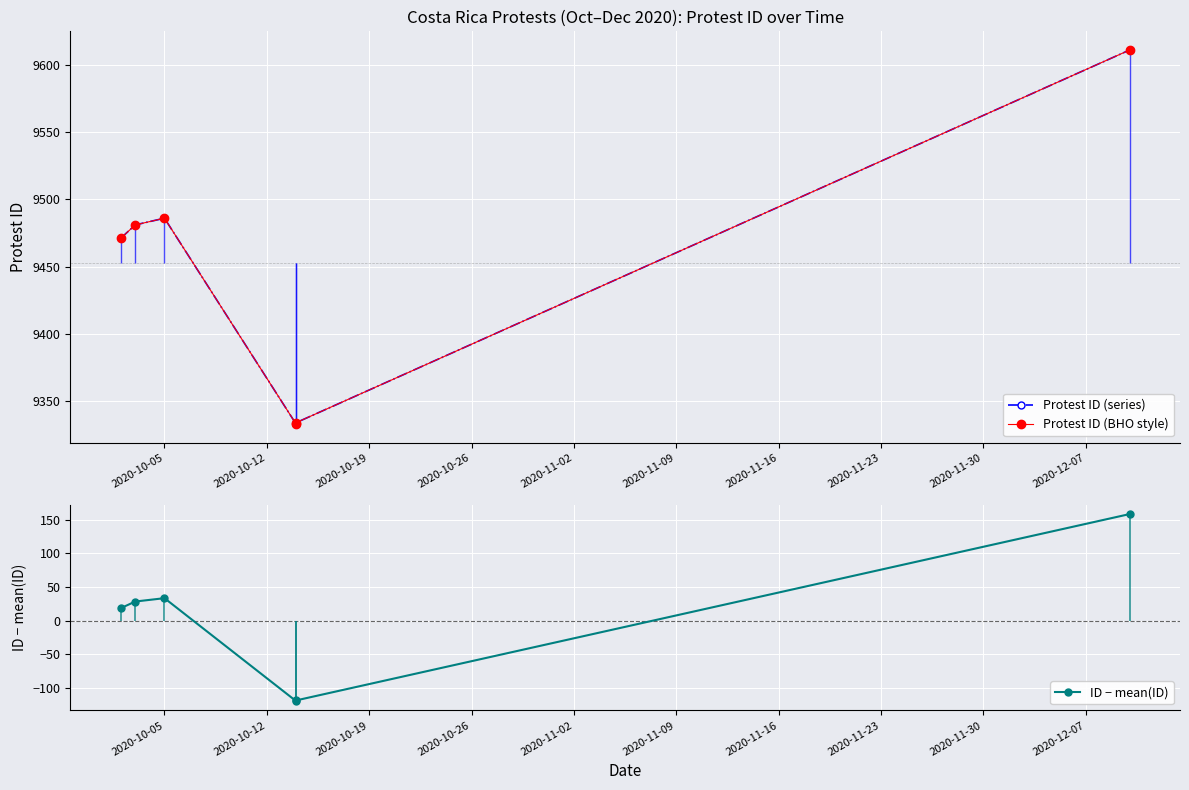

What are all the series names shown in the legend?

Protest ID (series), Protest ID (BHO style), ID − mean(ID)